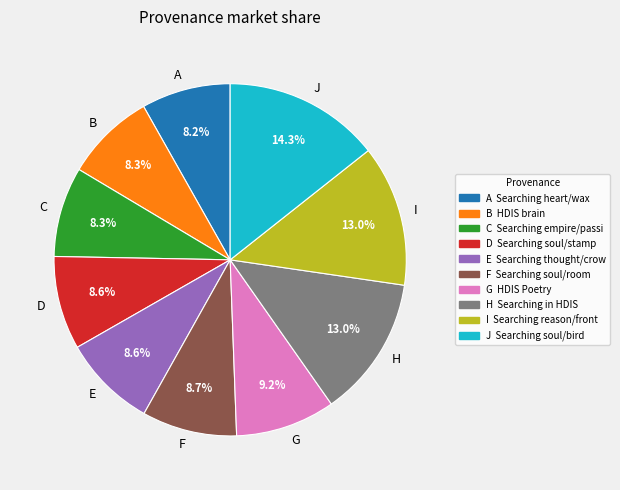

Is the sum of D and G greater than half?

No